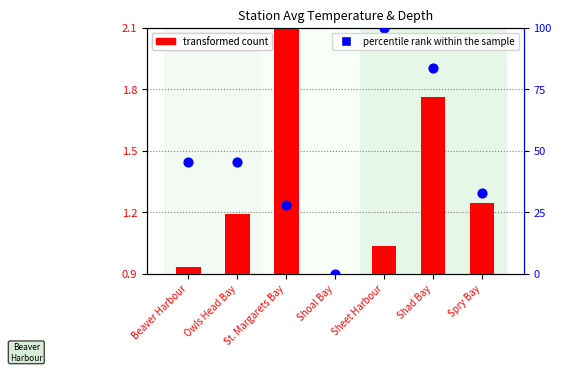

At which category is the sum across all series the highest?

Sheet Harbour